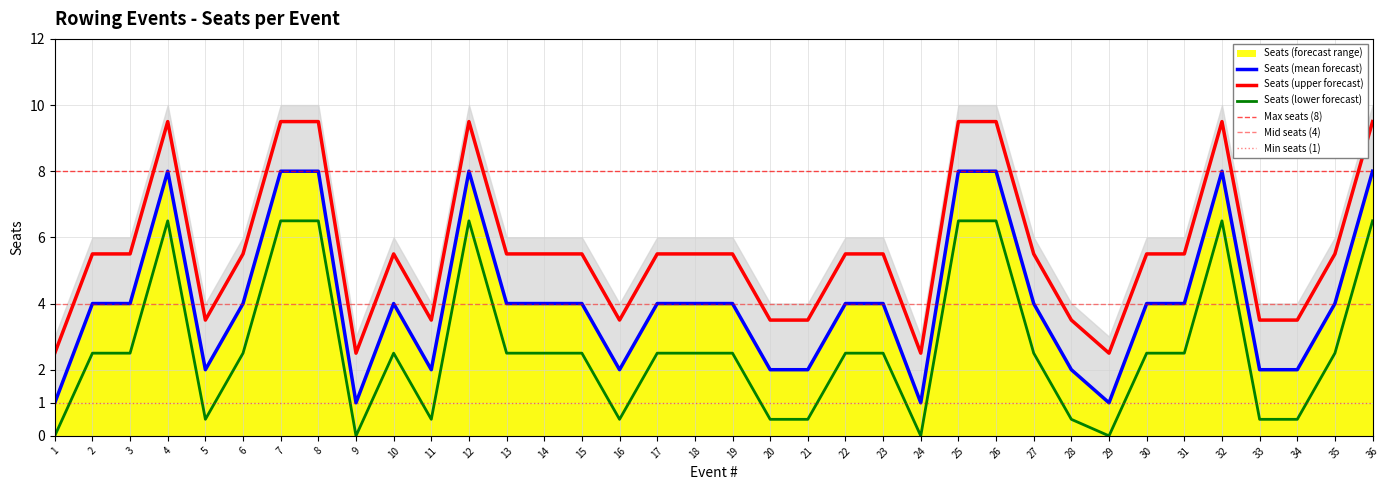

Where is the first local maximum?

4